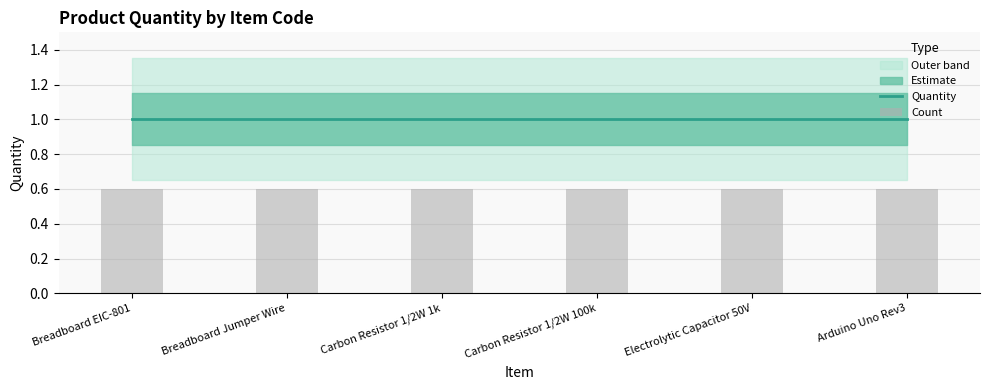

Is it true that Count equals 0.6 at Carbon Resistor 1/2W 100k?

True